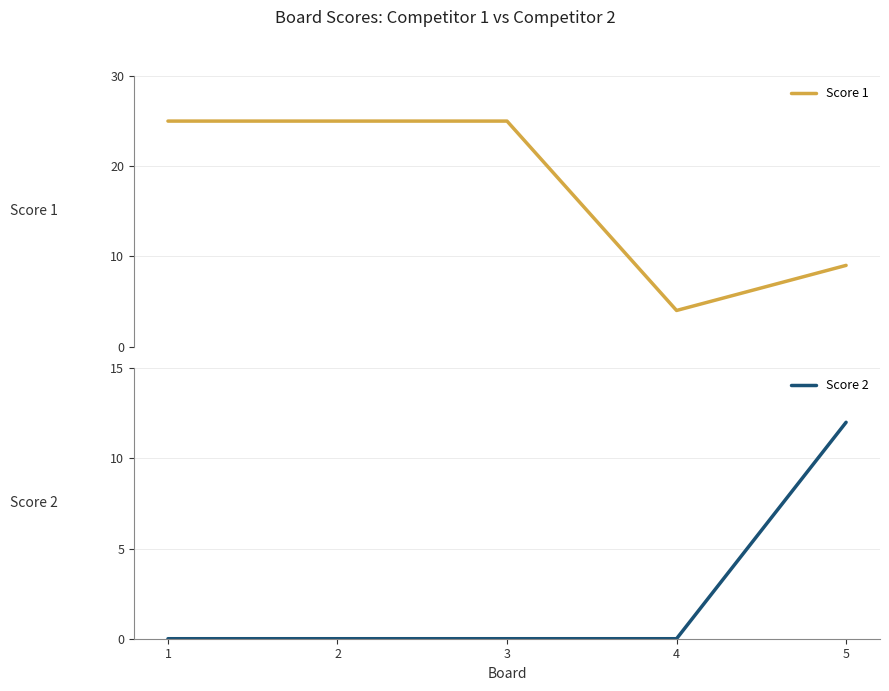

What is the approximate value of Score 1 at 2?

25